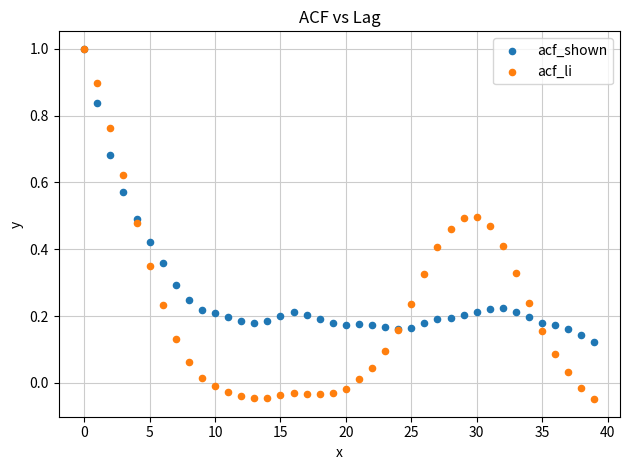

Which series contains the lowest Y value?

acf_li